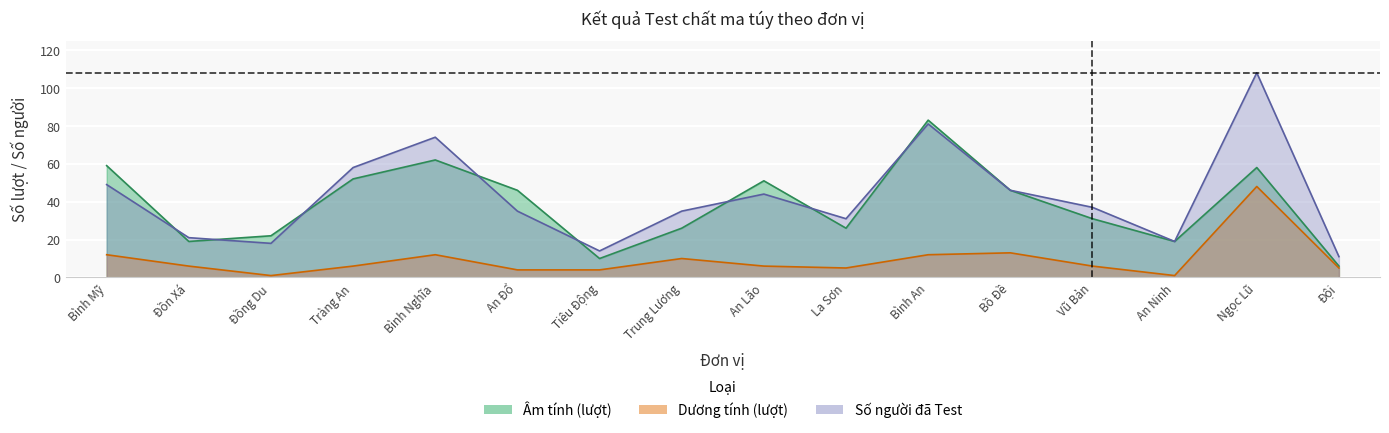

Reading left to right, extract all data points from this chart.

Âm tính (lượt): Bình Mỹ=59	Đồn Xá=19	Đồng Du=22	Tràng An=52	Bình Nghĩa=62	An Đổ=46	Tiêu Động=10	Trung Lương=26	An Lão=51	La Sơn=26	Bình An=83	Bồ Đề=46	Vũ Bản=31	An Ninh=19	Ngọc Lũ=58	Đội=6
Dương tính (lượt): Bình Mỹ=12	Đồn Xá=6	Đồng Du=1	Tràng An=6	Bình Nghĩa=12	An Đổ=4	Tiêu Động=4	Trung Lương=10	An Lão=6	La Sơn=5	Bình An=12	Bồ Đề=13	Vũ Bản=6	An Ninh=1	Ngọc Lũ=48	Đội=5
Số người đã Test: Bình Mỹ=49	Đồn Xá=21	Đồng Du=18	Tràng An=58	Bình Nghĩa=74	An Đổ=35	Tiêu Động=14	Trung Lương=35	An Lão=44	La Sơn=31	Bình An=81	Bồ Đề=46	Vũ Bản=37	An Ninh=19	Ngọc Lũ=108	Đội=11